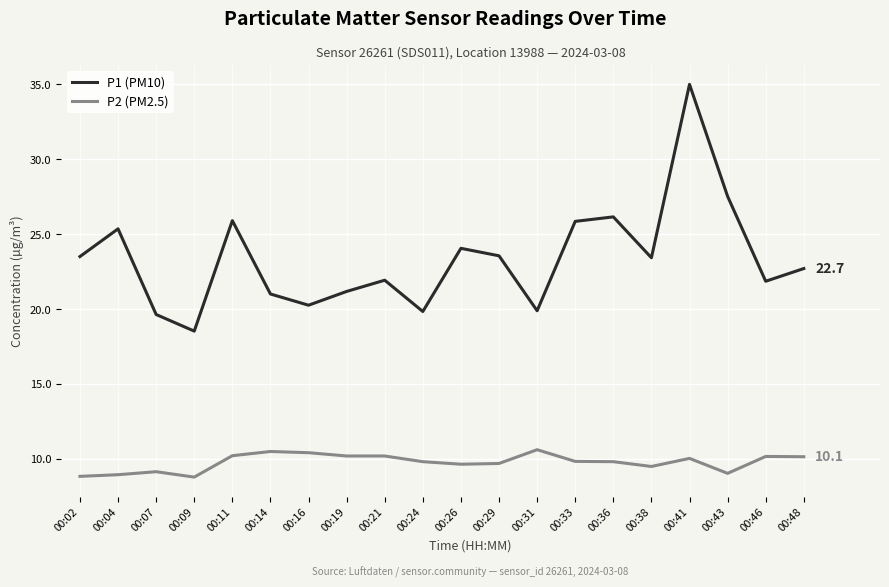

Is it true that P1 (PM10) equals 35.0 at 00:41?

True